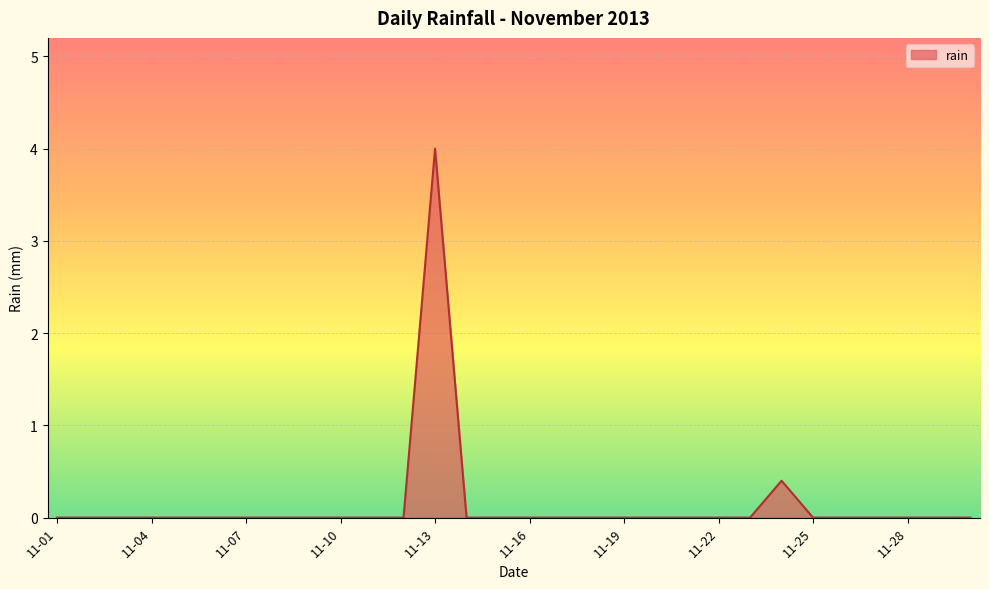

What is the greatest value displayed?

4.0